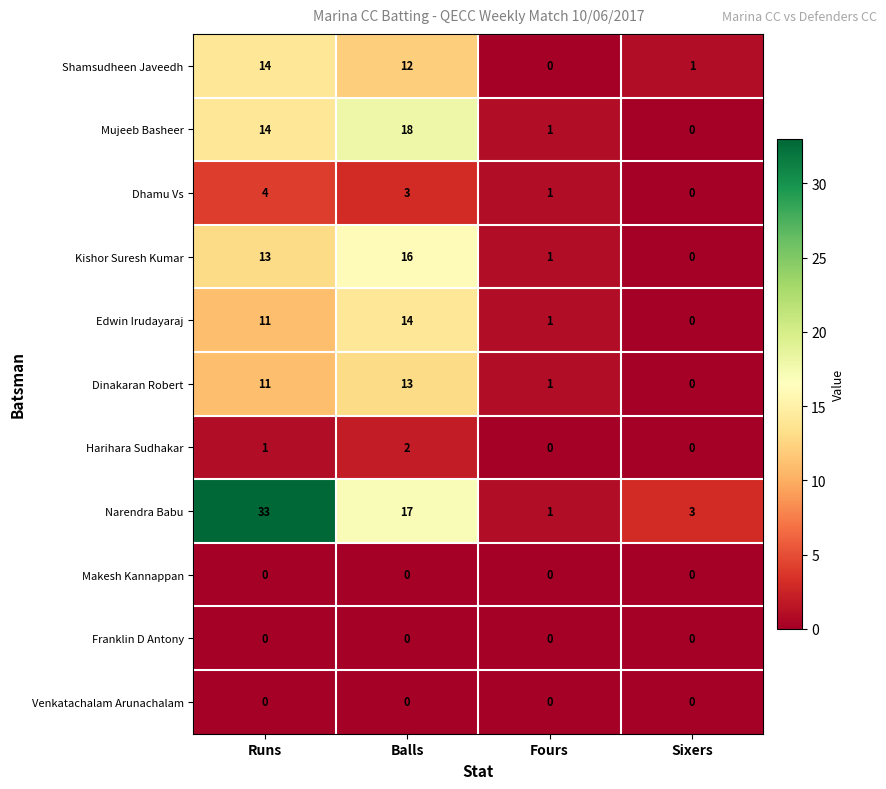

Where is Narendra Babu nearest to the value 17?

Balls